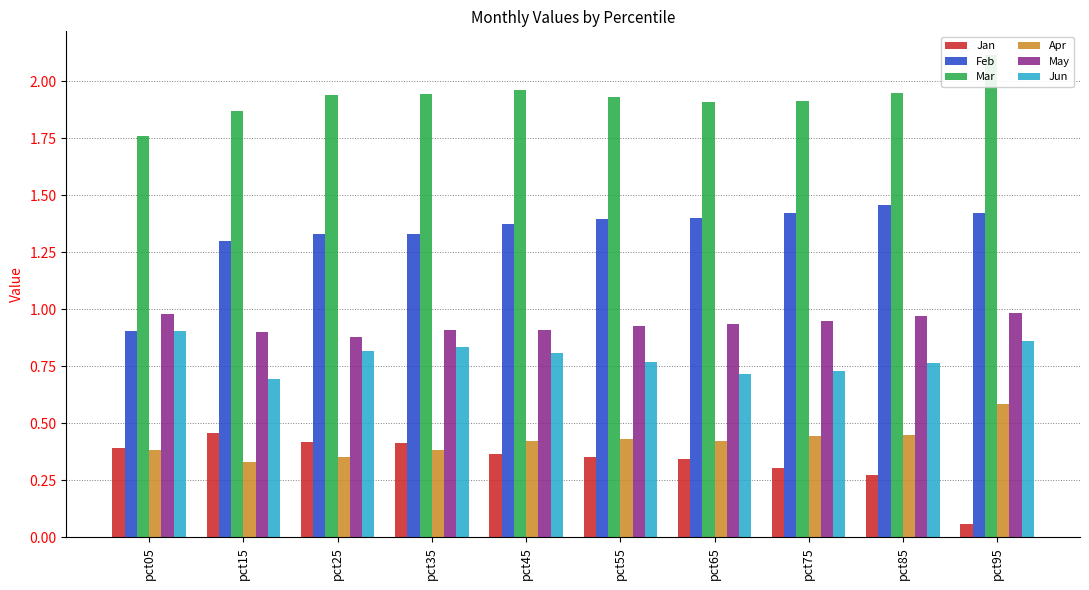

Reading right to left, list all the values displayed in this chart.

Jan: 0.1	0.3	0.3	0.3	0.4	0.4	0.4	0.4	0.5	0.4
Feb: 1.4	1.5	1.4	1.4	1.4	1.4	1.3	1.3	1.3	0.9
Mar: 2.1	1.9	1.9	1.9	1.9	2.0	1.9	1.9	1.9	1.8
Apr: 0.6	0.5	0.4	0.4	0.4	0.4	0.4	0.4	0.3	0.4
May: 1.0	1.0	0.9	0.9	0.9	0.9	0.9	0.9	0.9	1.0
Jun: 0.9	0.8	0.7	0.7	0.8	0.8	0.8	0.8	0.7	0.9